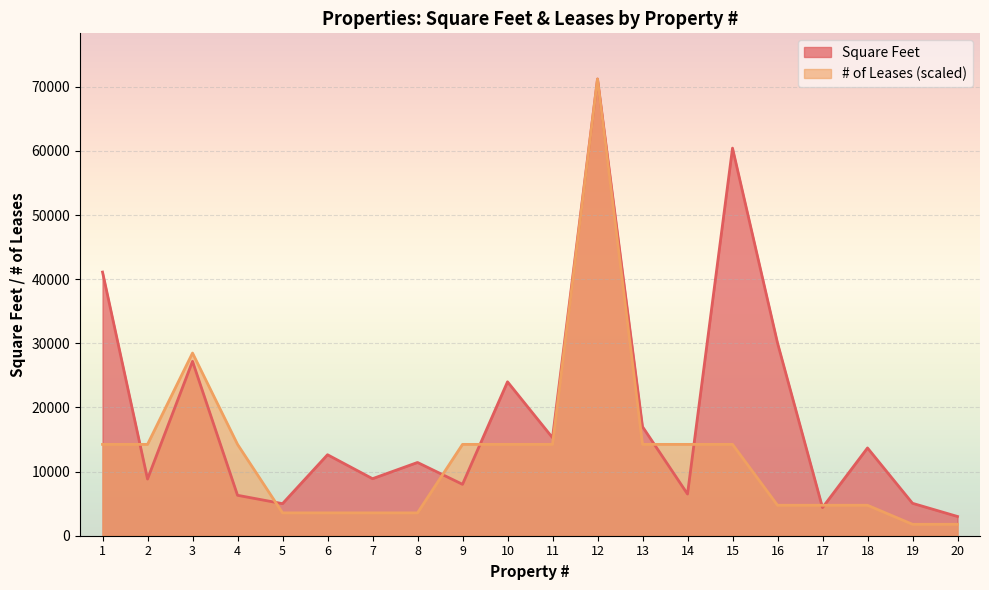

Does the chart display data point markers on the line(s)?

No